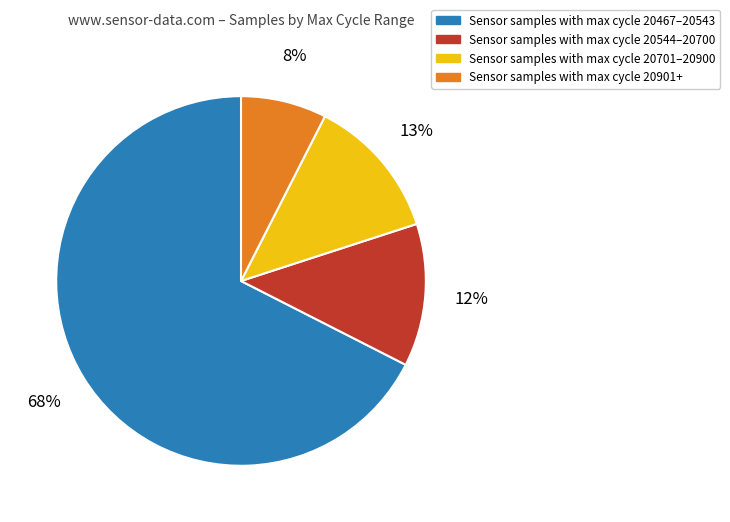

Is there any slice that represents more than half of the pie?

Yes